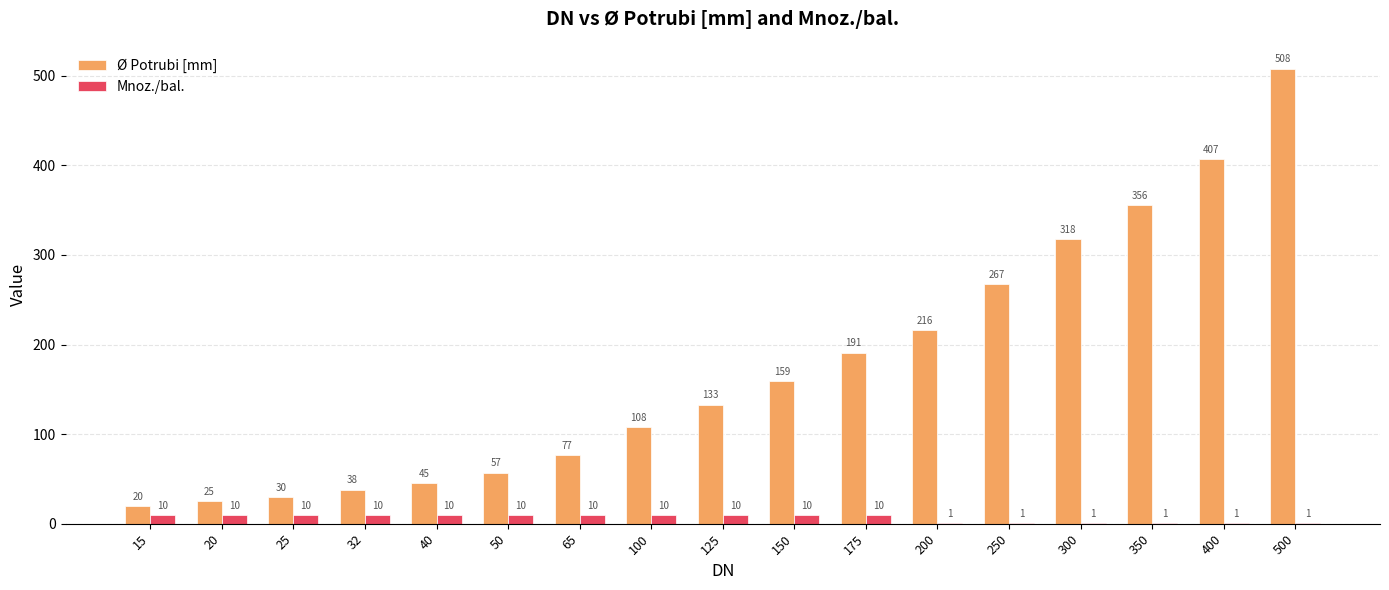

At which label does Ø Potrubi [mm] reach its peak?

500